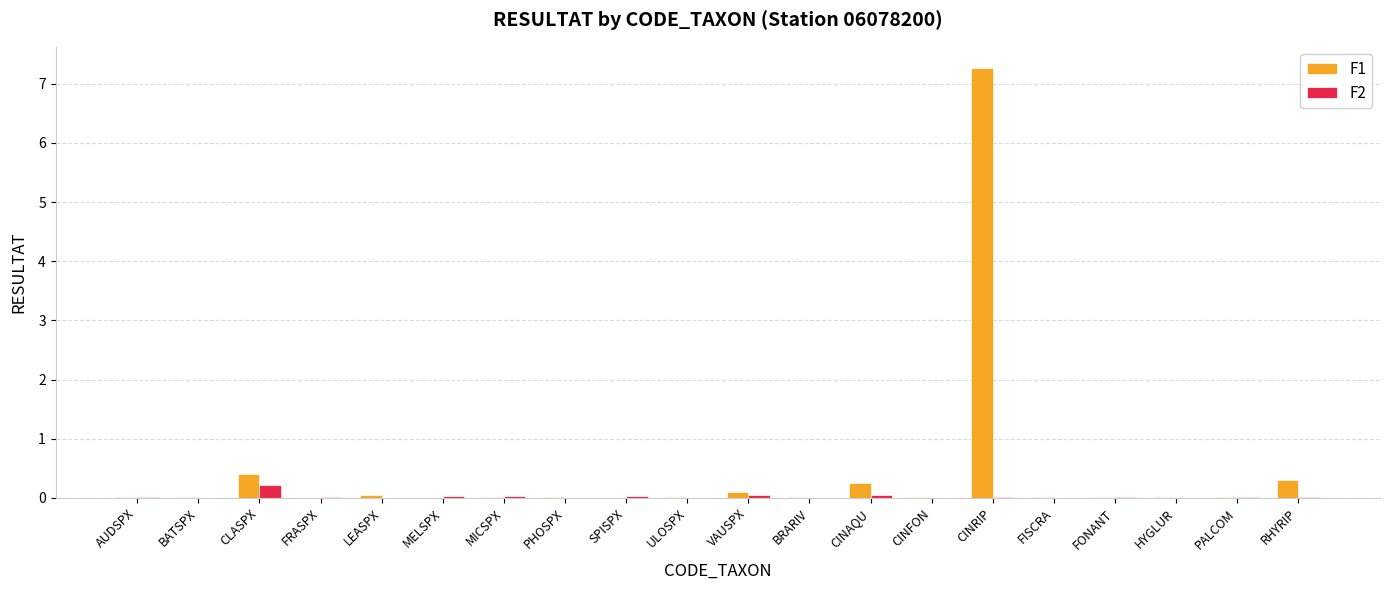

The F1 series shows 0.2 at CINAQU. True or false?

True